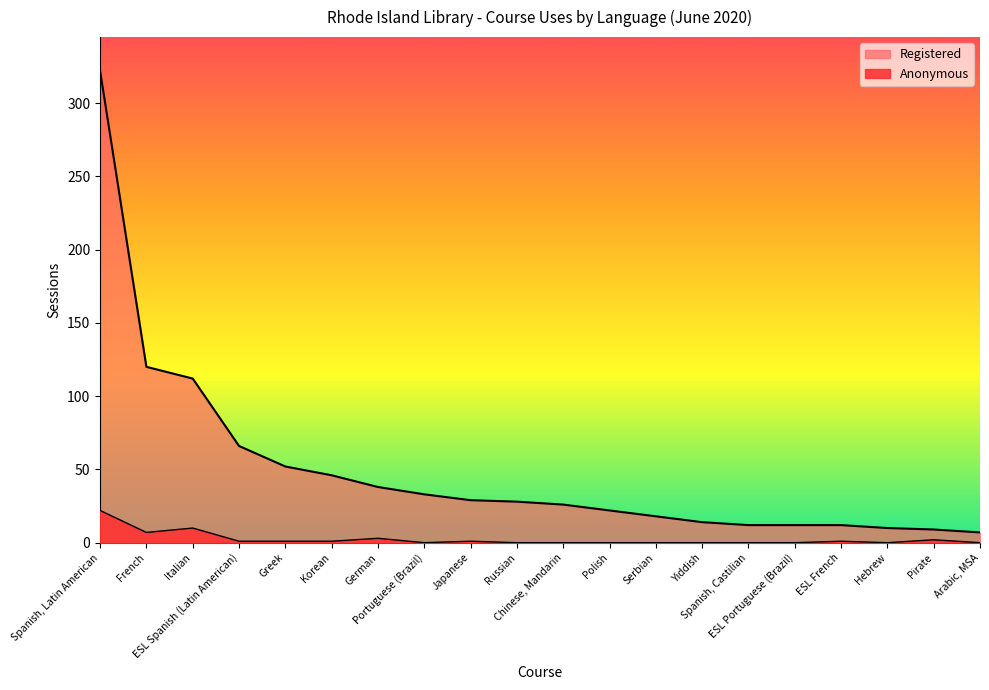

How many lines are shown in the chart?

2